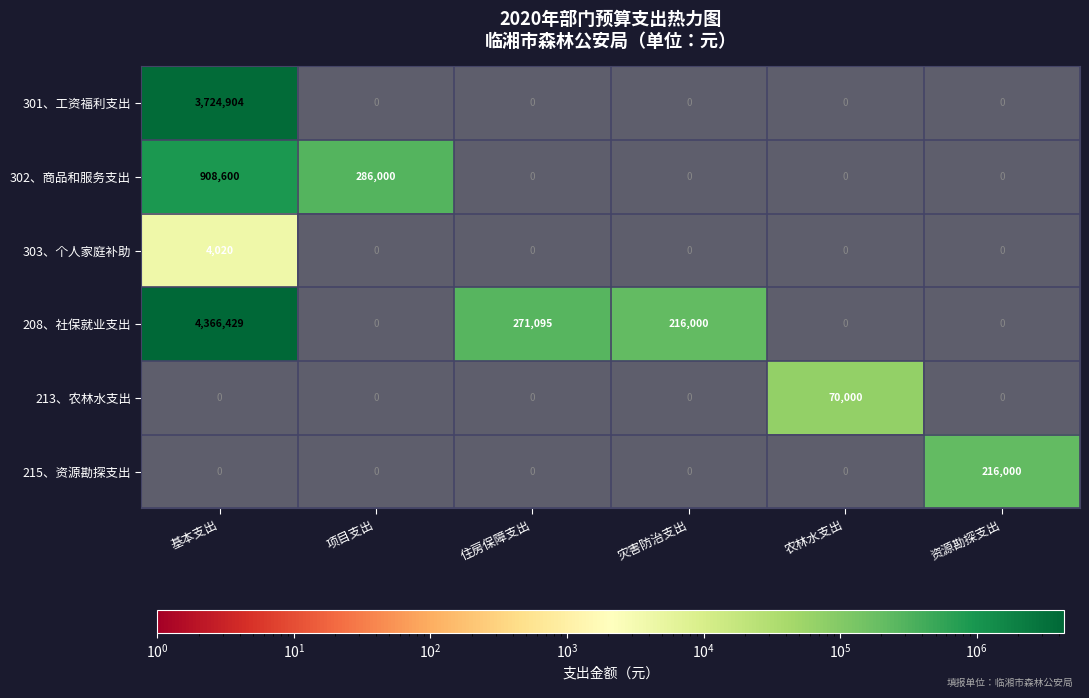

Is it true that 303、个人家庭补助 equals -1664.5 at 项目支出?

False